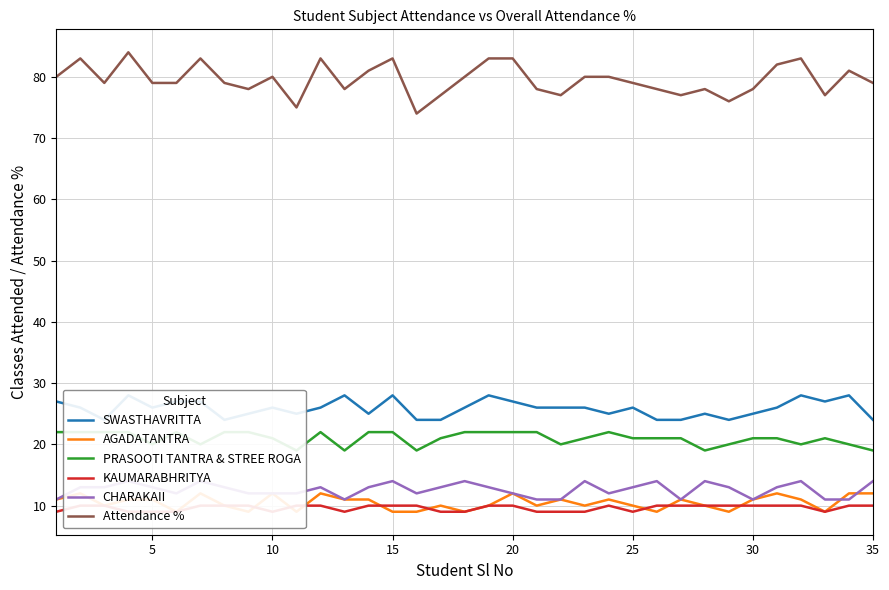

What is the maximum value for Attendance %?

84